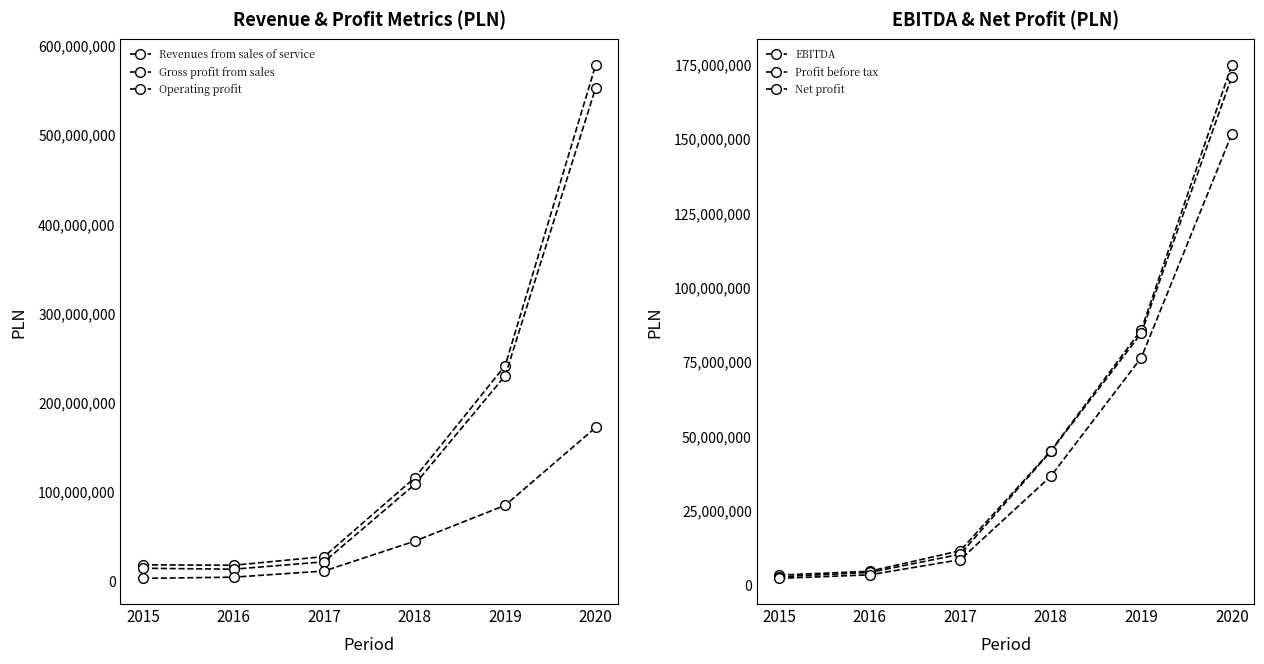

Which category has the lowest value across all series?

2015